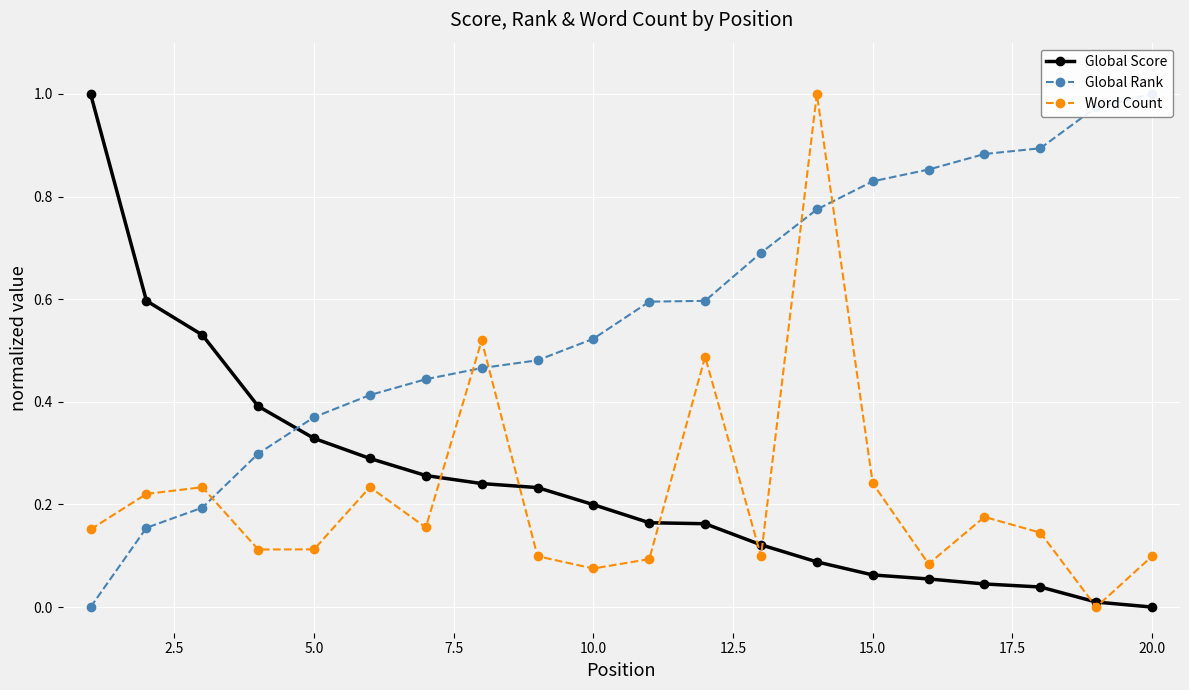

What is the average value of the Global Score series?

0.2